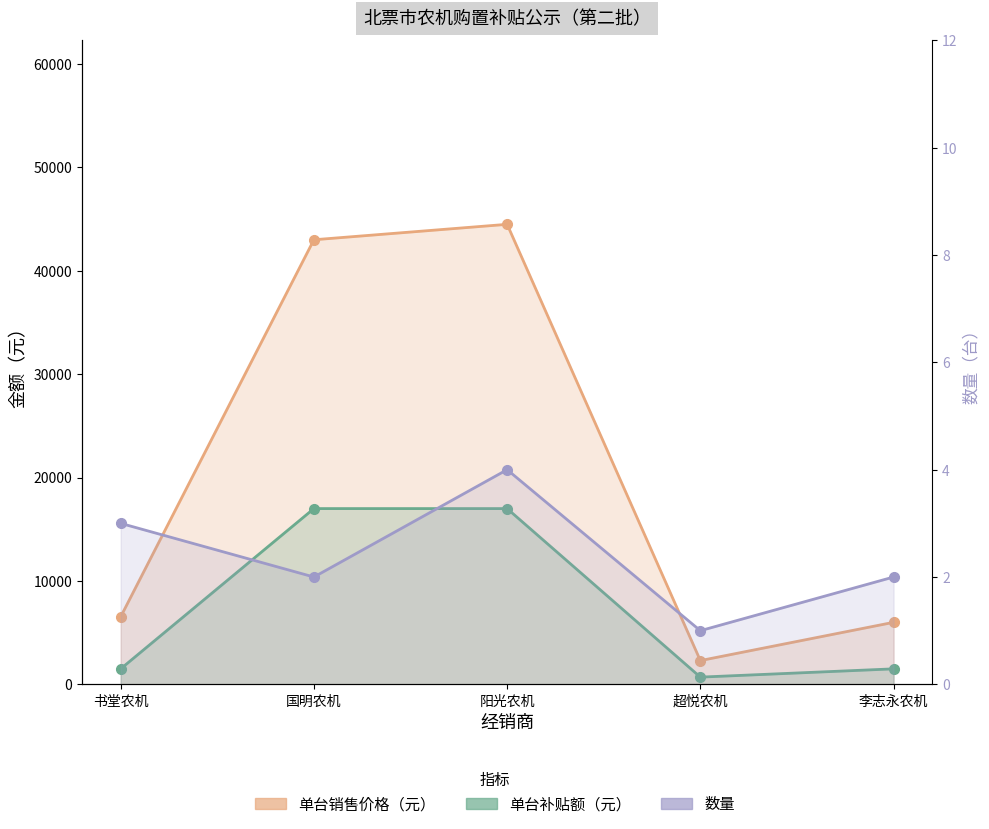

True or false: 数量 and 单台补贴额（元） cross at least once.

False